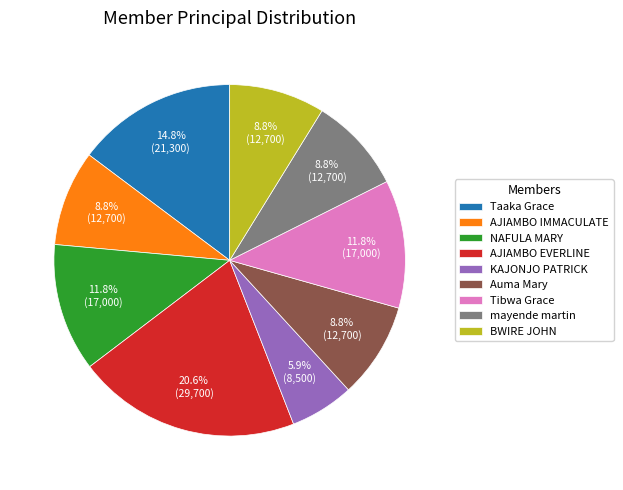

Do NAFULA MARY and AJIAMBO EVERLINE together represent more than half of the pie?

No